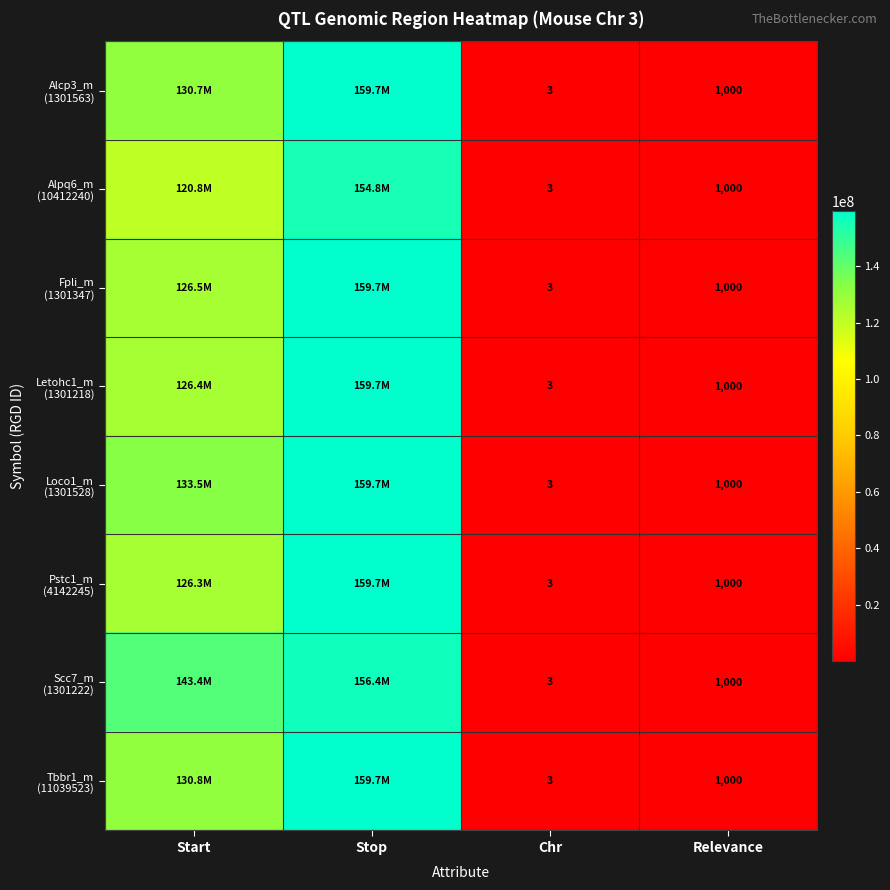

At Chr, list the series in order from smallest to largest.

Alcp3_m (1301563), Alpq6_m (10412240), Fpli_m (1301347), Letohc1_m (1301218), Loco1_m (1301528), Pstc1_m (4142245), Scc7_m (1301222), Tbbr1_m (11039523)